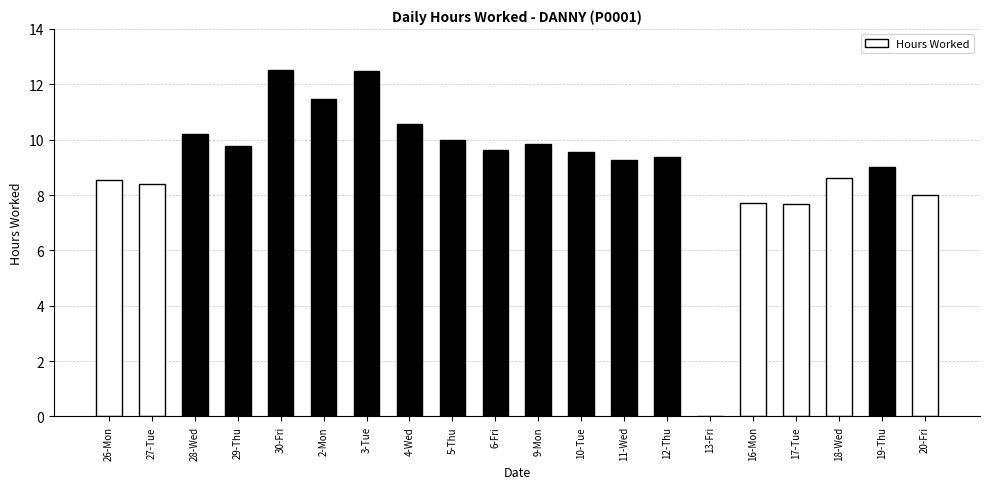

Between 3-Tue and 19-Thu, which is larger?

3-Tue